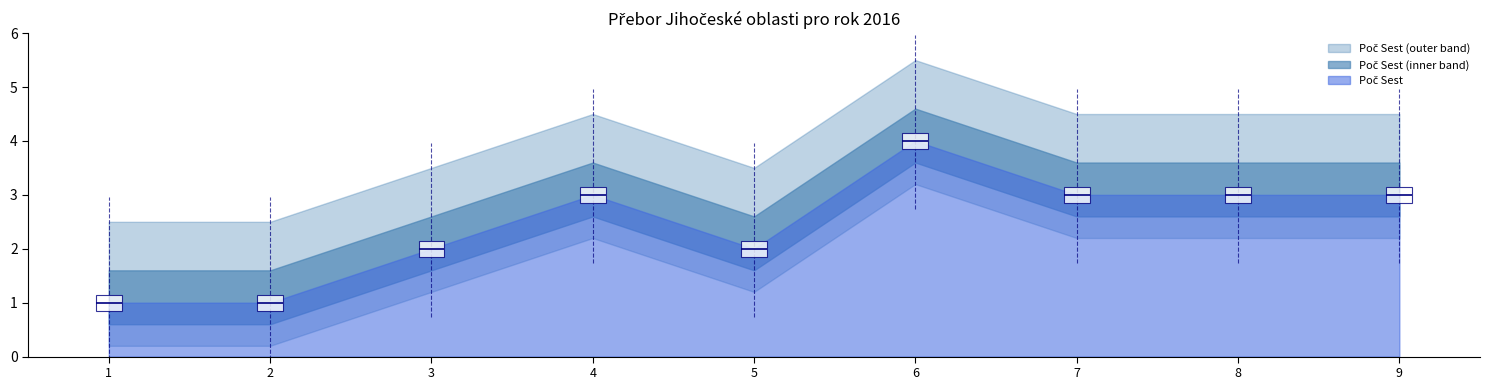

The chart shows a value of 2 at 8. Kadetky starší 2003 - 2001. True or false?

False